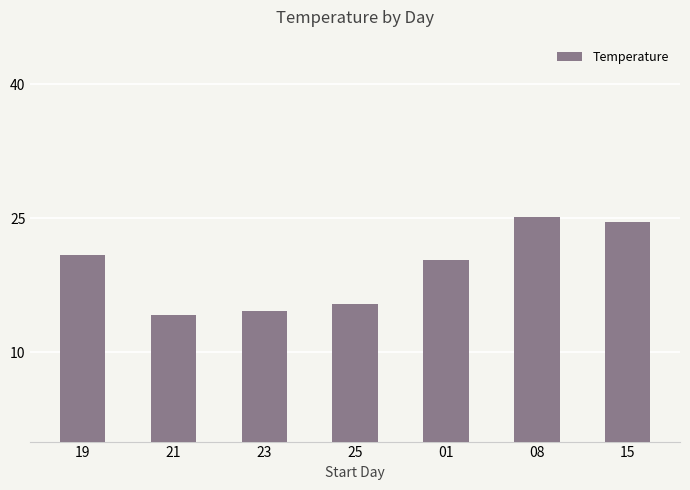

The chart shows a value of 26.1 at 23. True or false?

False